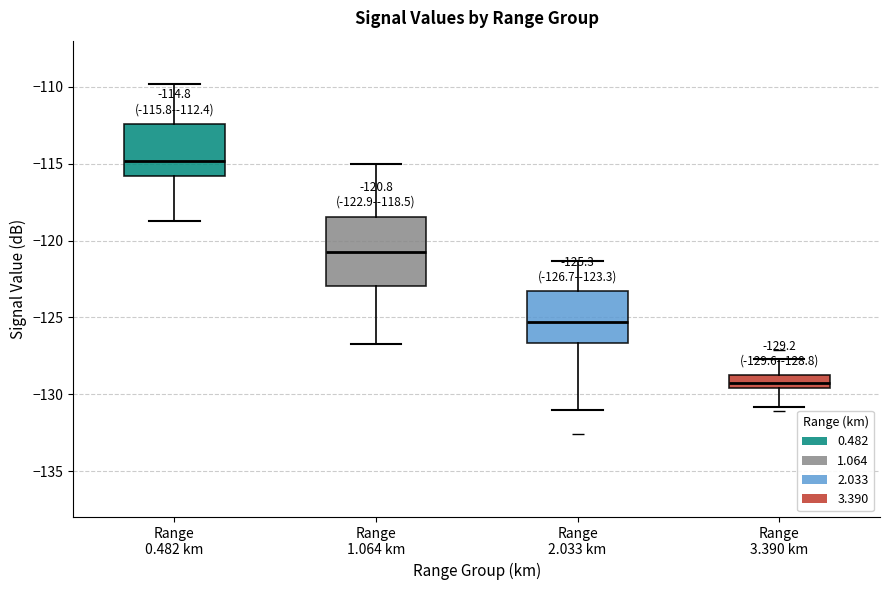

Which box's median line is the lowest?

Range 3.390 km